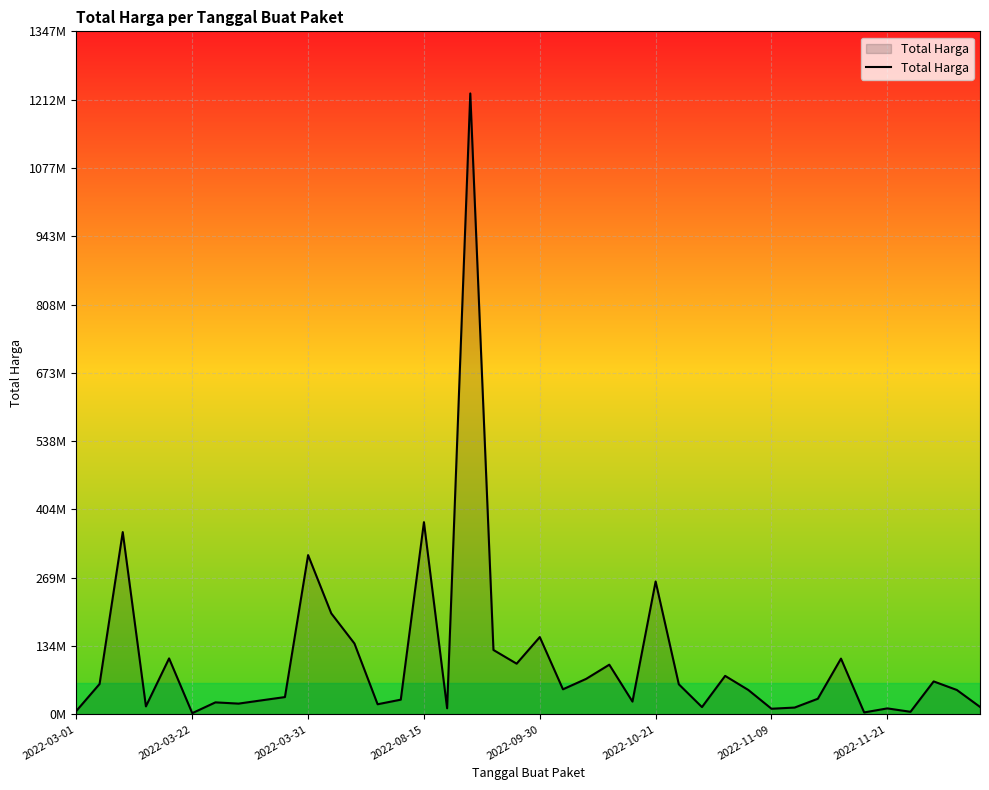

True or false: the data has more than 0 interior local peaks.

True